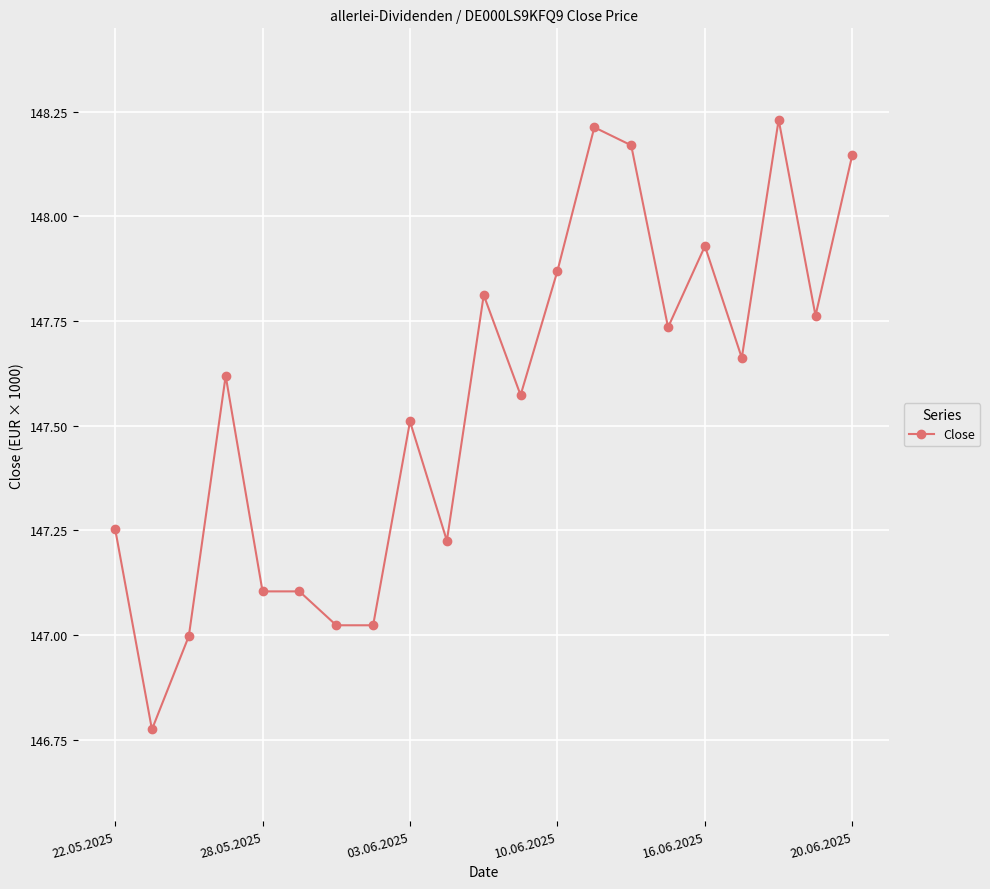

What is the difference between the maximum and minimum values?

1457